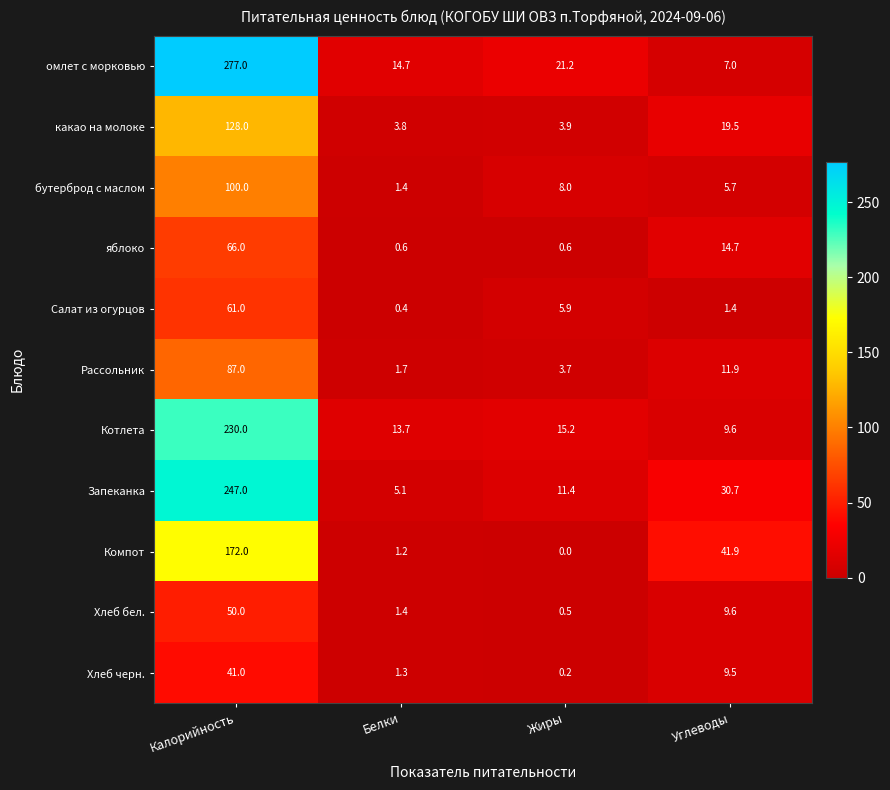

Where does the Хлеб бел. series first go above 9?

Калорийность